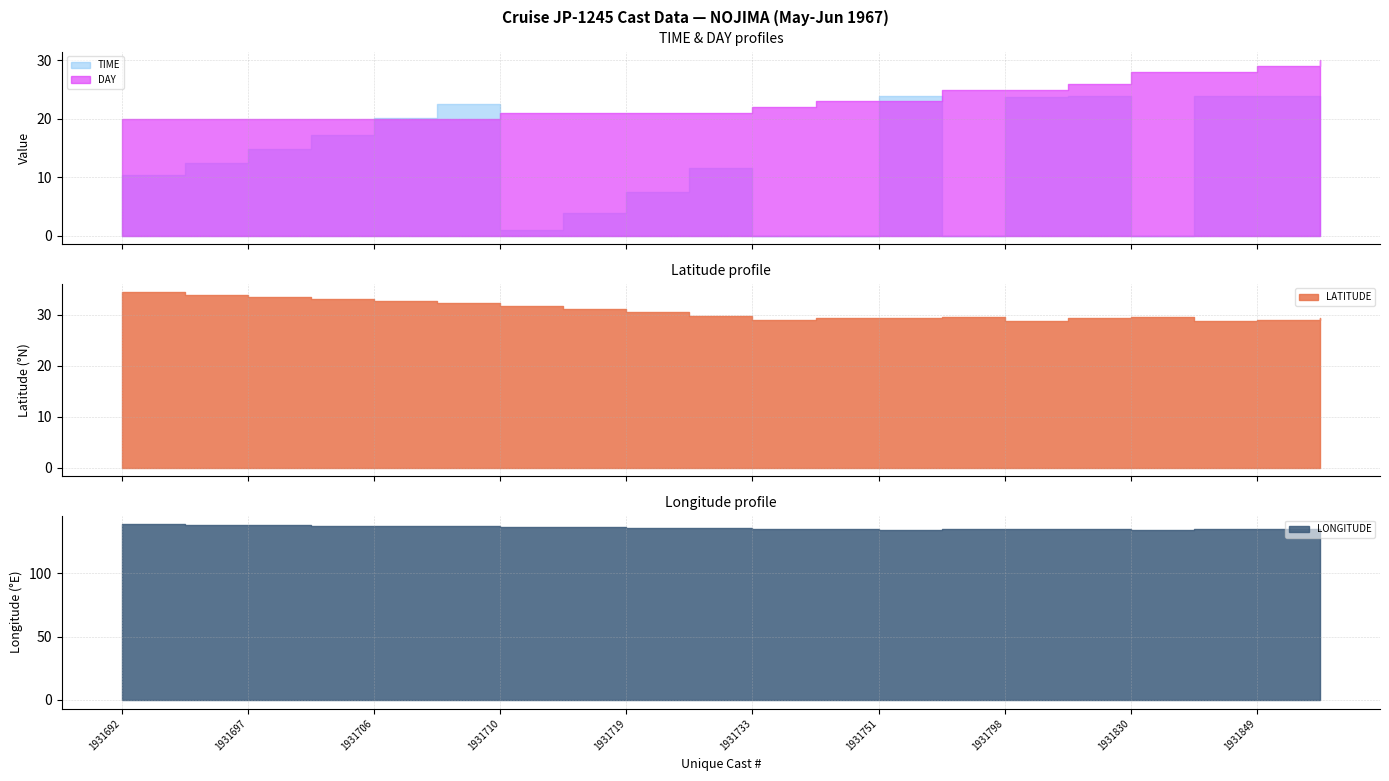

What is the total value across all series at 1931849?

216.9